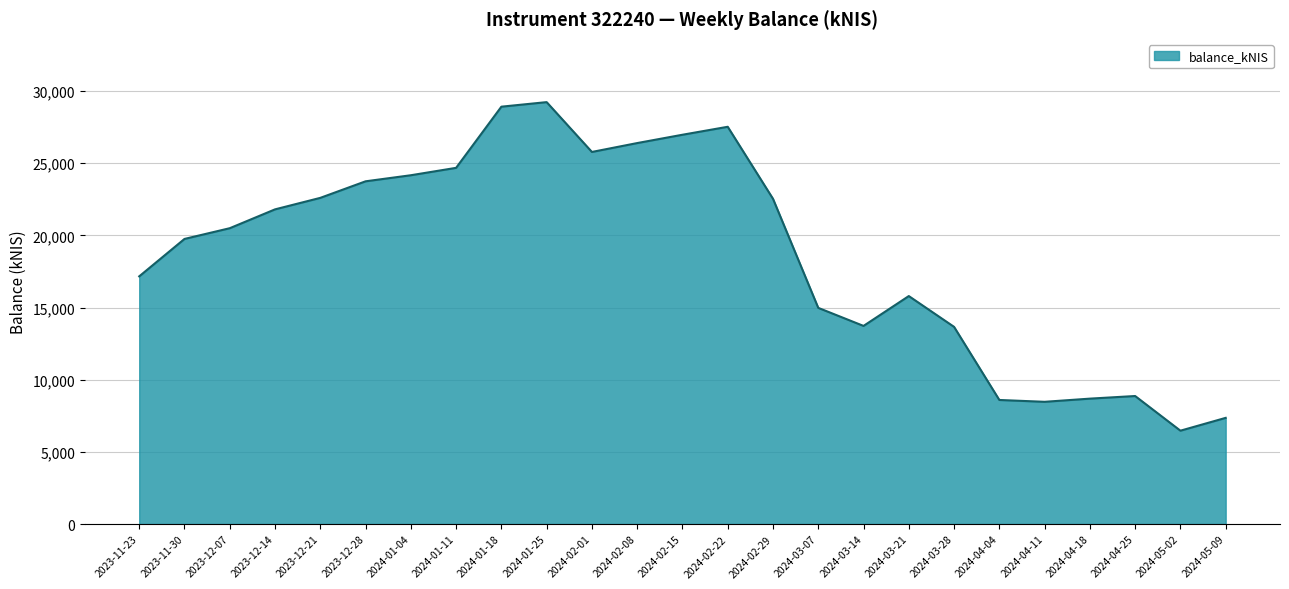

Read the value at 2024-02-29.

22533.4